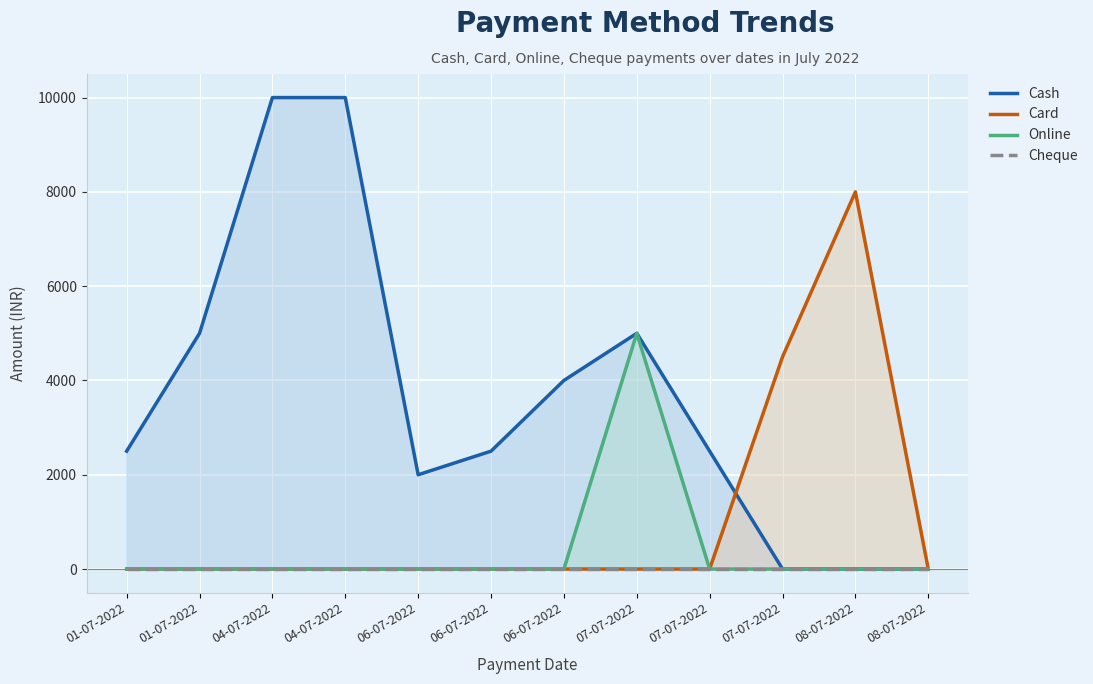

How many data points in Cash are less than 2500?

4